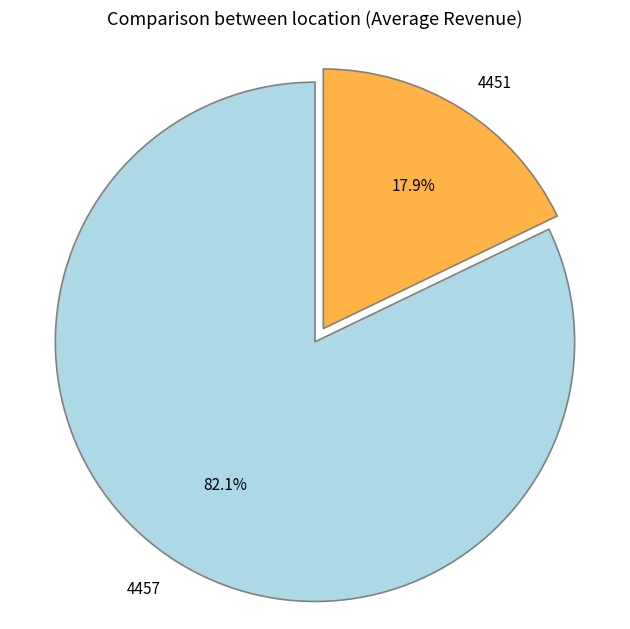

How many slices are in this pie chart?

2